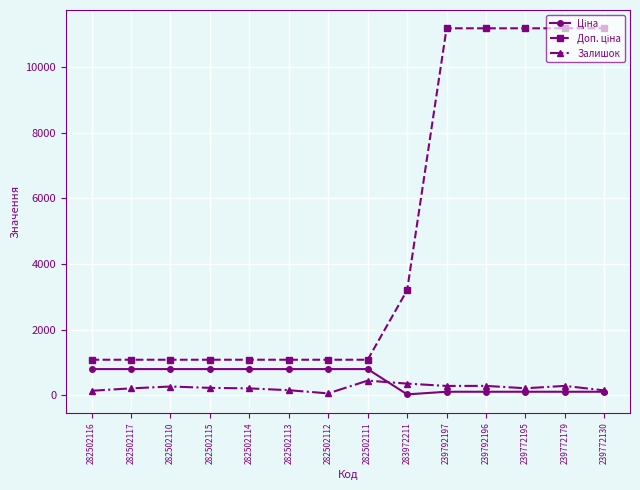

At how many categories does at least one series exceed 6291?

5